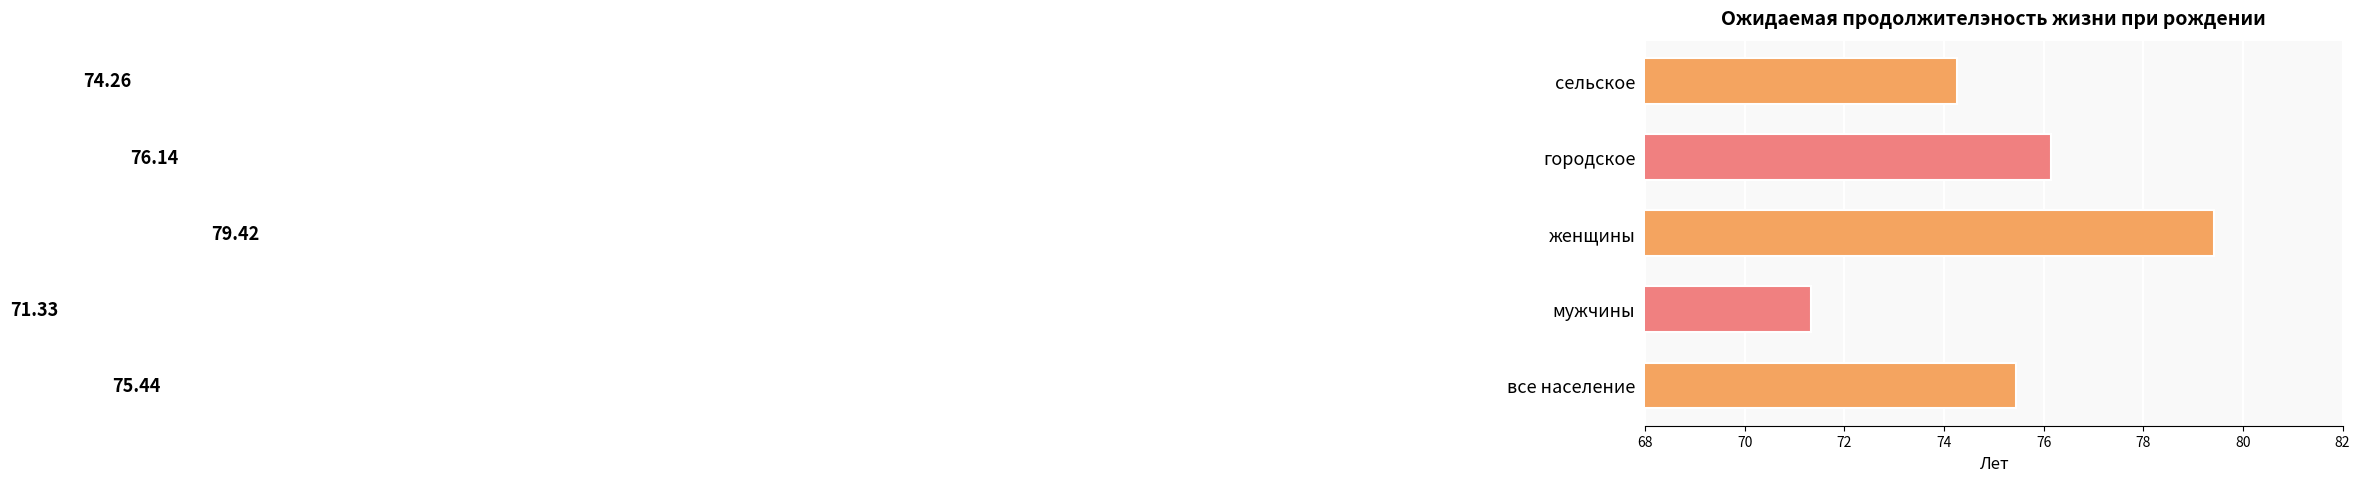

Rank the categories by value from highest to lowest.

женщины, городское, все население, сельское, мужчины